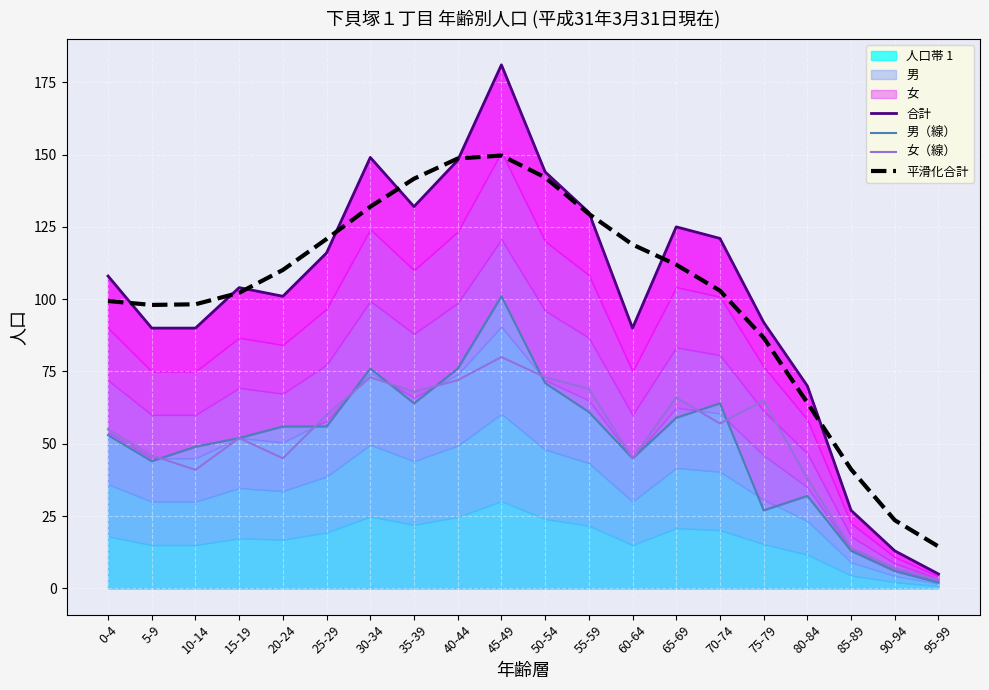

Reading left to right, what are all the values shown in this chart?

合計: 108.0	90.0	90.0	104.0	101.0	116.0	149.0	132.0	148.0	181.0	144.0	130.0	90.0	125.0	121.0	92.0	70.0	27.0	13.0	5.0
男（線）: 53.0	44.0	49.0	52.0	56.0	56.0	76.0	64.0	76.0	101.0	71.0	61.0	45.0	59.0	64.0	27.0	32.0	13.0	6.0	2.0
女（線）: 55.0	46.0	41.0	52.0	45.0	60.0	73.0	68.0	72.0	80.0	73.0	69.0	45.0	66.0	57.0	65.0	38.0	14.0	7.0	3.0
平滑化合計: 99.4	98.0	98.2	102.2	110.1	120.8	132.0	141.6	148.6	149.7	142.1	129.5	118.9	111.9	102.9	86.7	64.2	41.2	23.6	14.5